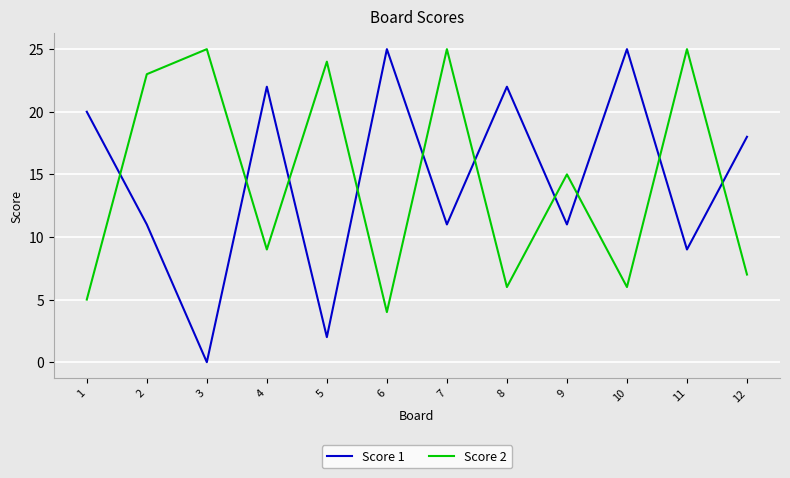

Rank the series at 2 from lowest to highest value.

Score 1, Score 2